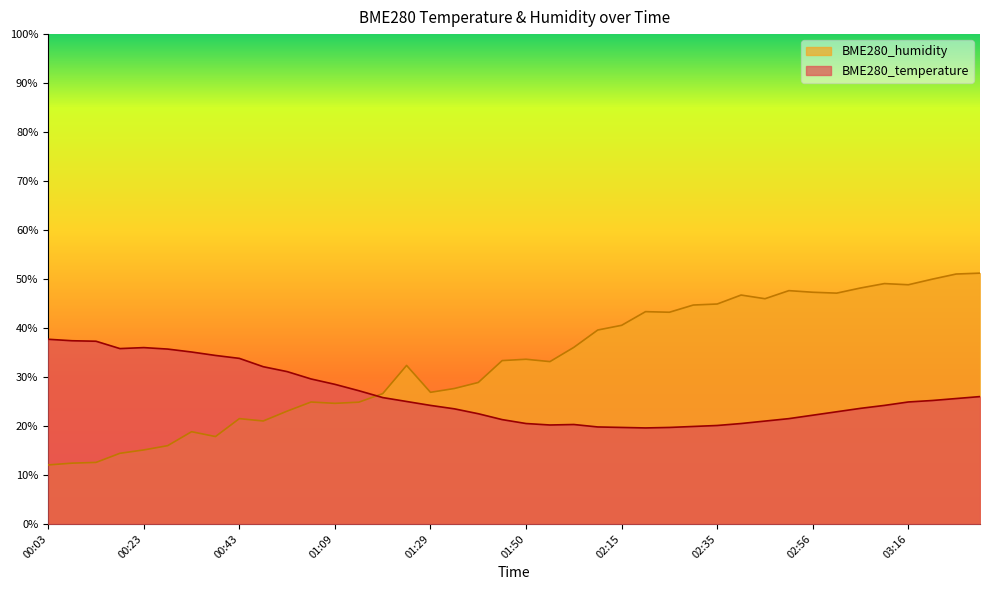

What is the difference between the BME280_temperature values at 00:33 and 01:14?

7.9